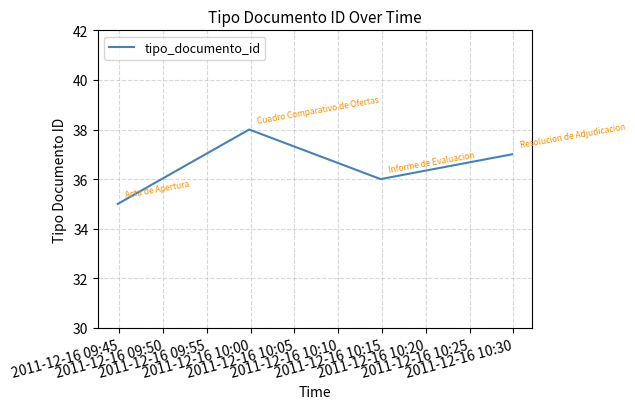

What is the difference between the maximum and minimum values?

3